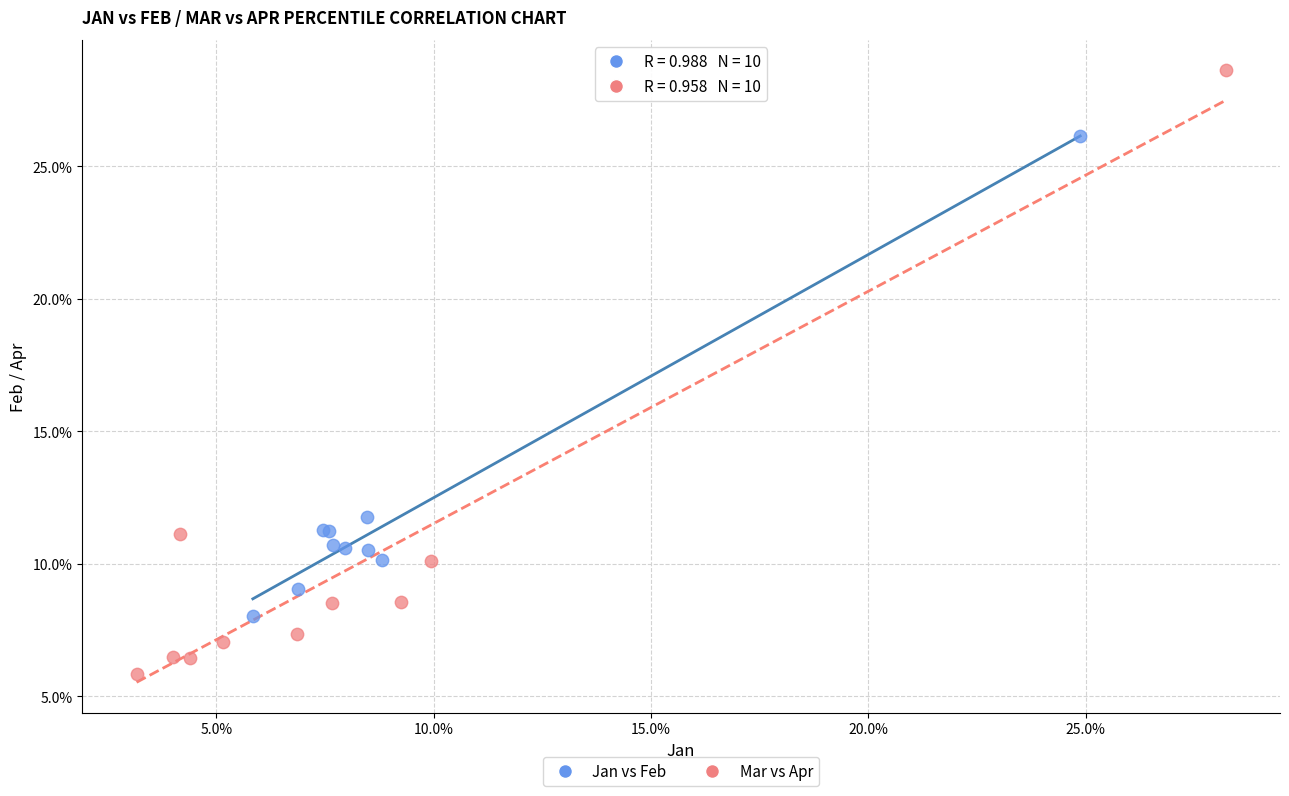

What are all the series names shown in the legend?

Jan vs Feb, Mar vs Apr